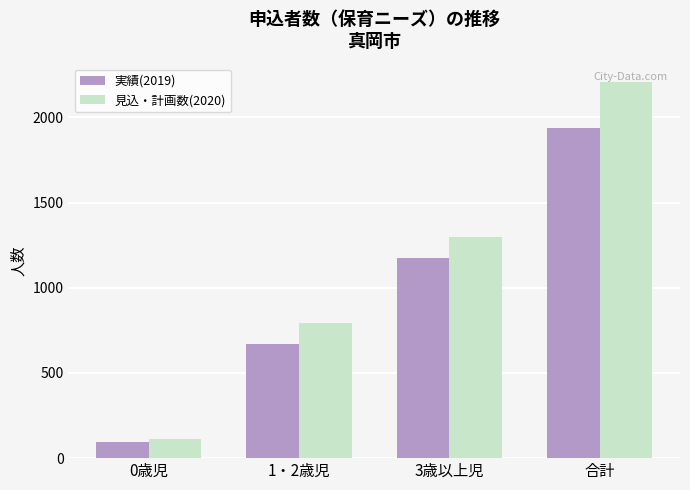

Is it true that 実績(2019) equals 155 at 1・2歳児?

False